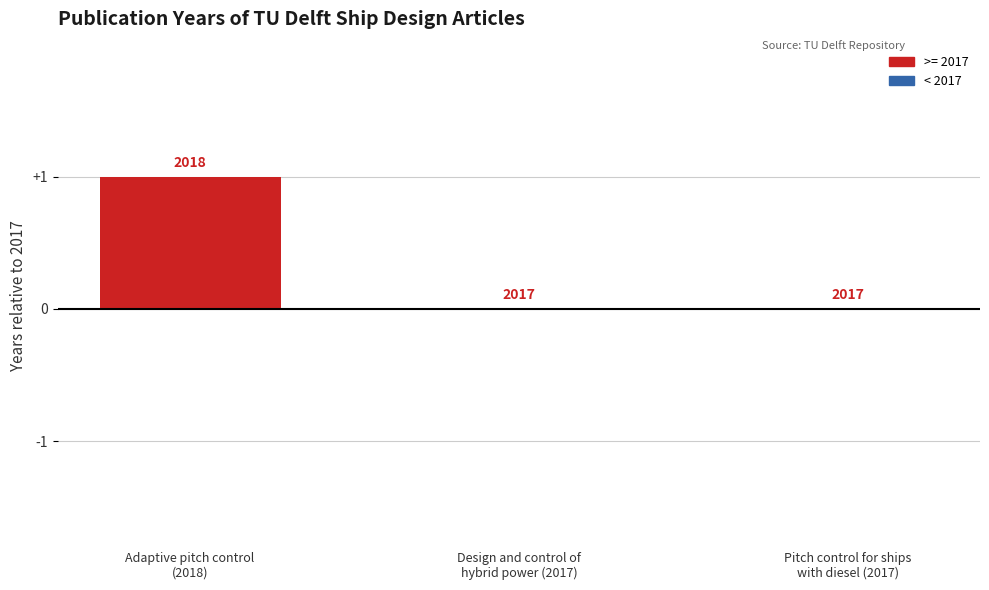

How many series are shown in this chart?

1